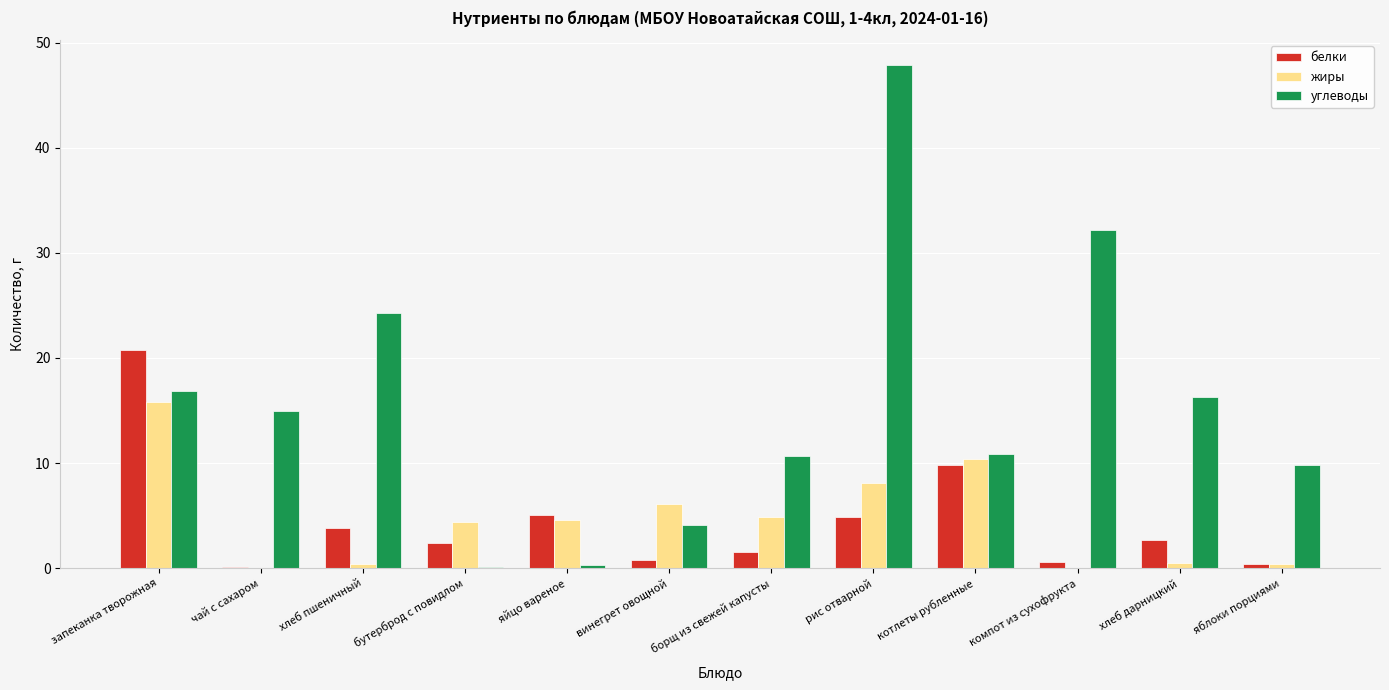

At which category is the sum across all series the highest?

рис отварной